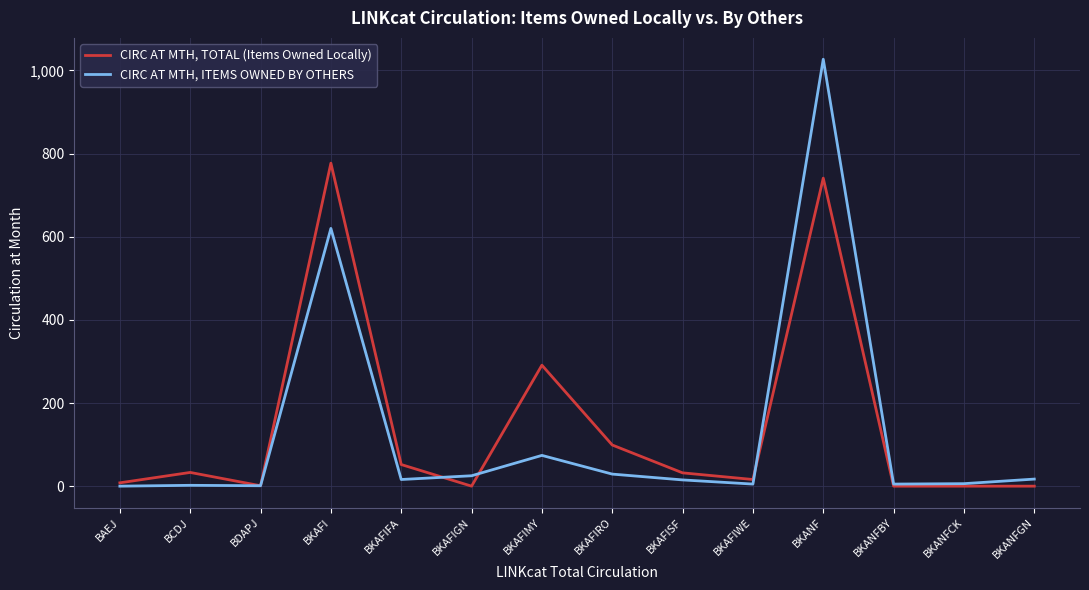

Where is CIRC AT MTH, ITEMS OWNED BY OTHERS nearest to the value 513?

BKAFI